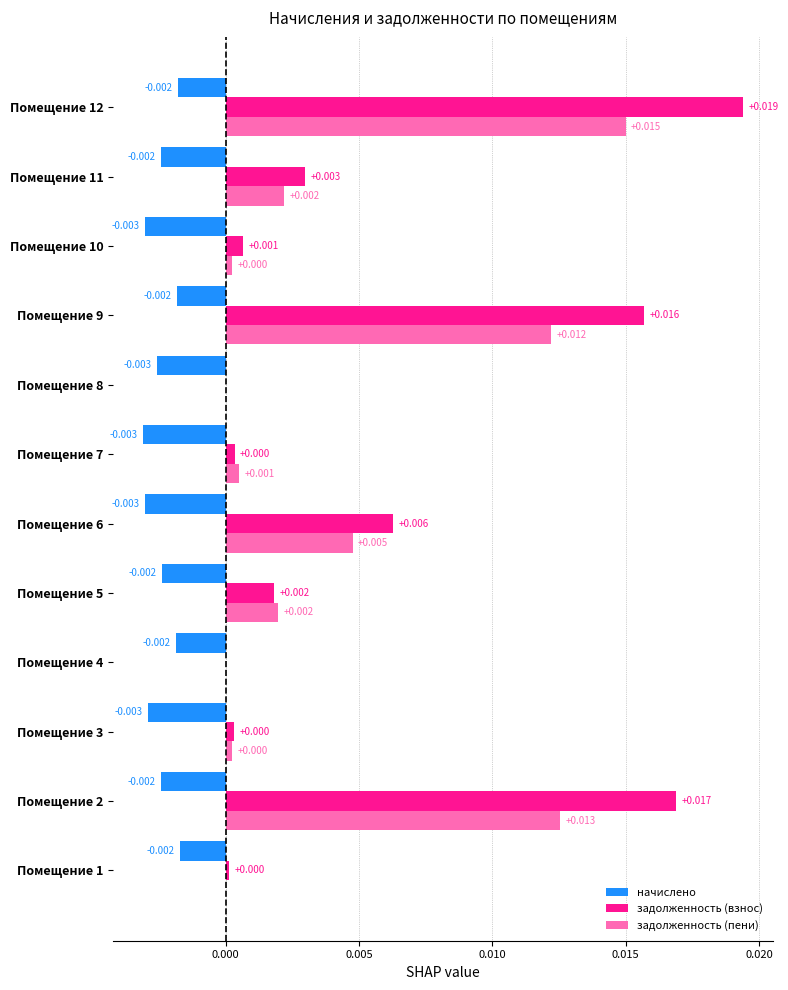

At which category is the sum across all series the highest?

Помещение 12